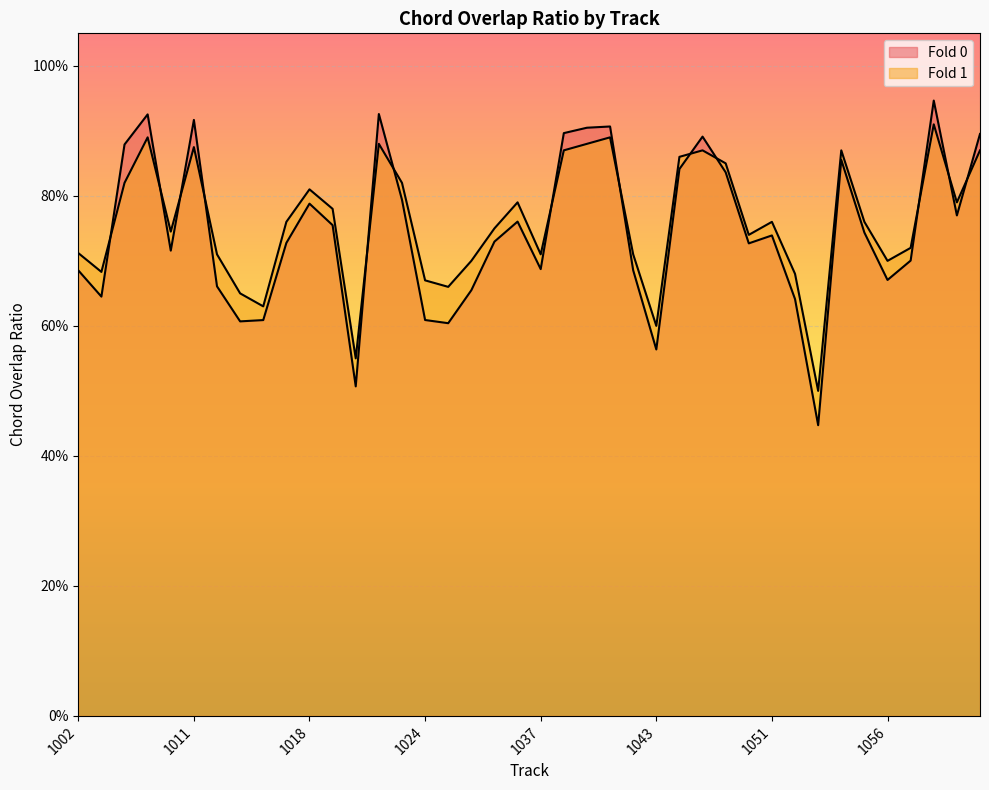

What is the sum of the Fold 0 values at 1058 and 1032?

1.4